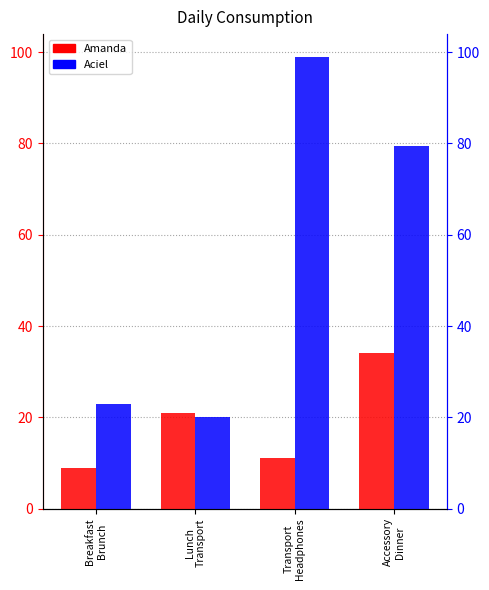

What is the spread (max minus min) of values at Transport
Headphones?

88.0